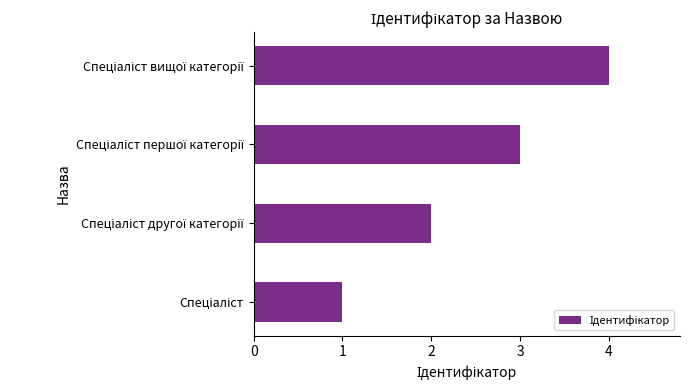

How many values are below 3?

2